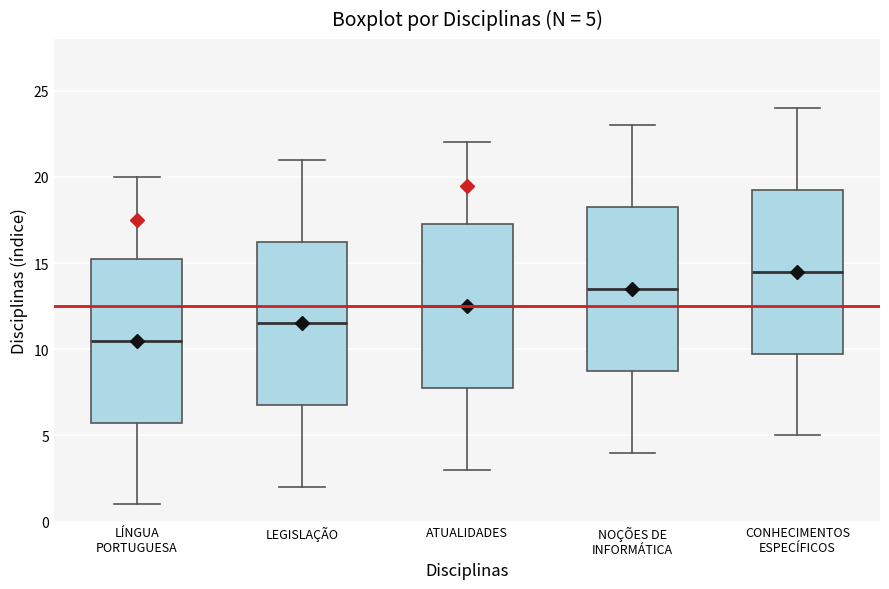

Which box has the lowest median line?

LÍNGUA PORTUGUESA